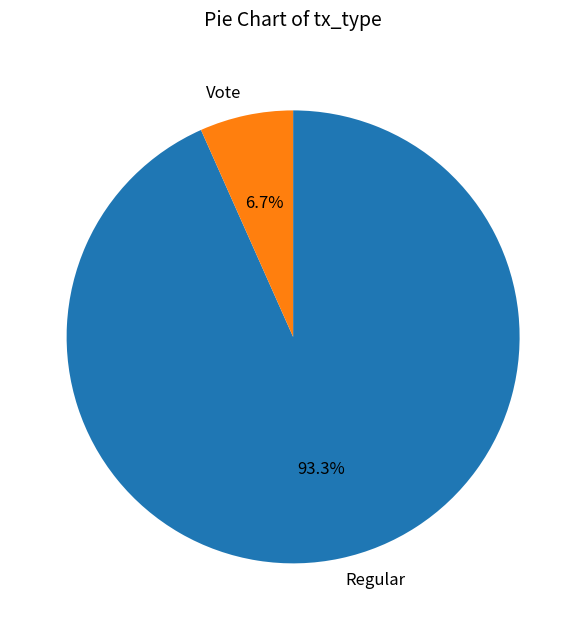

Between Vote and Regular, which is larger?

Regular